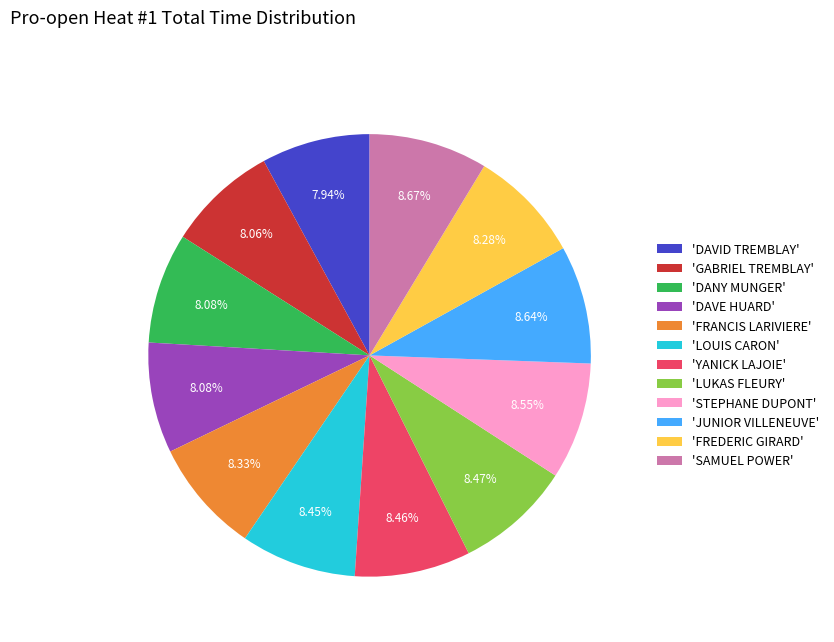

Is the sum of 'DANY MUNGER' and 'LOUIS CARON' greater than half?

No